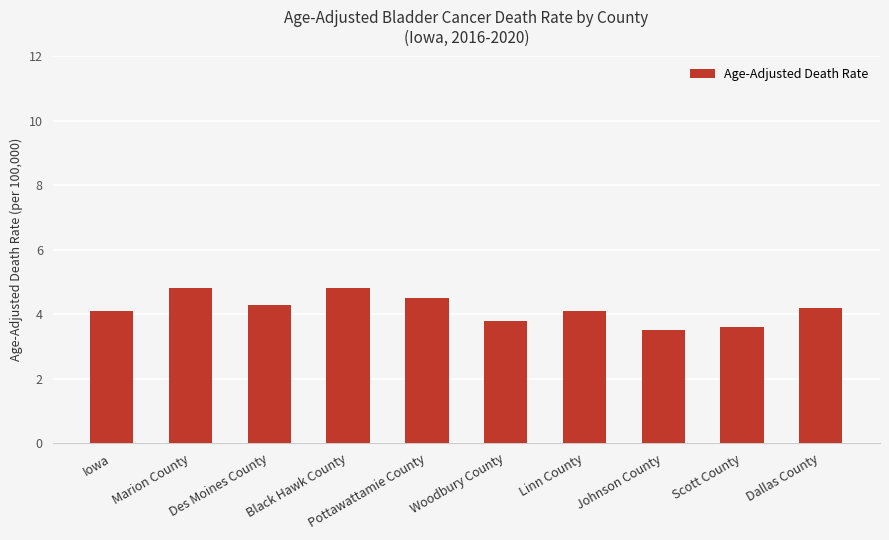

What value does the data have at Pottawattamie County?

4.5